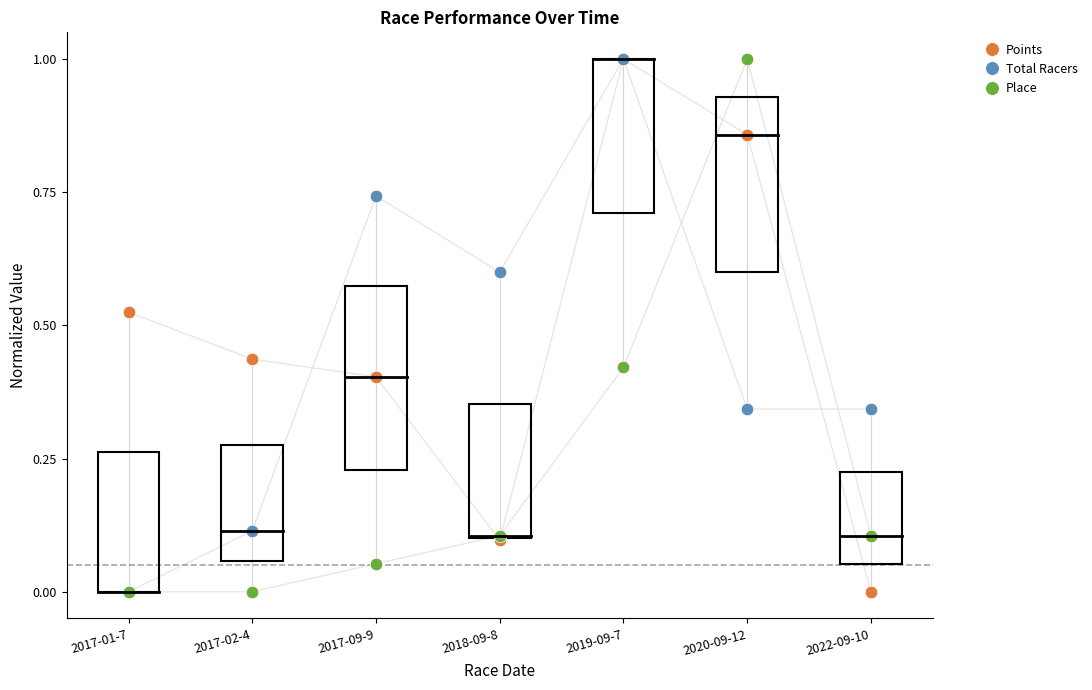

True or false: Place has a value of 0.1 at 2022-09-10.

True